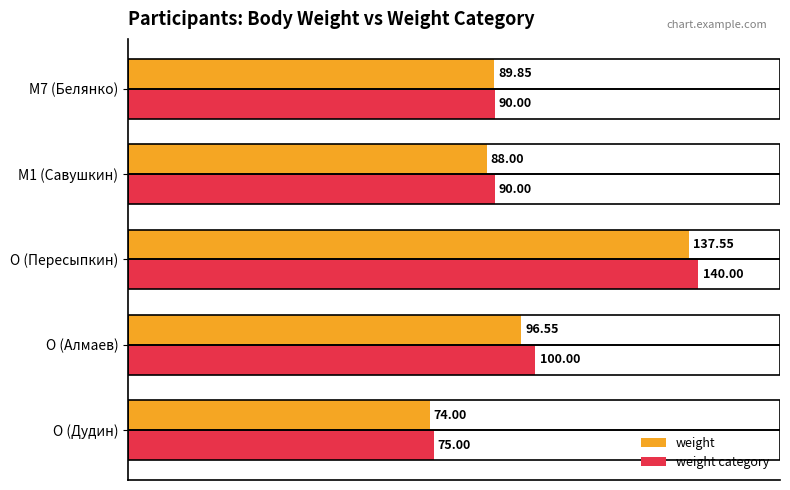

Rank the series by their maximum value, from lowest to highest.

weight, weight category